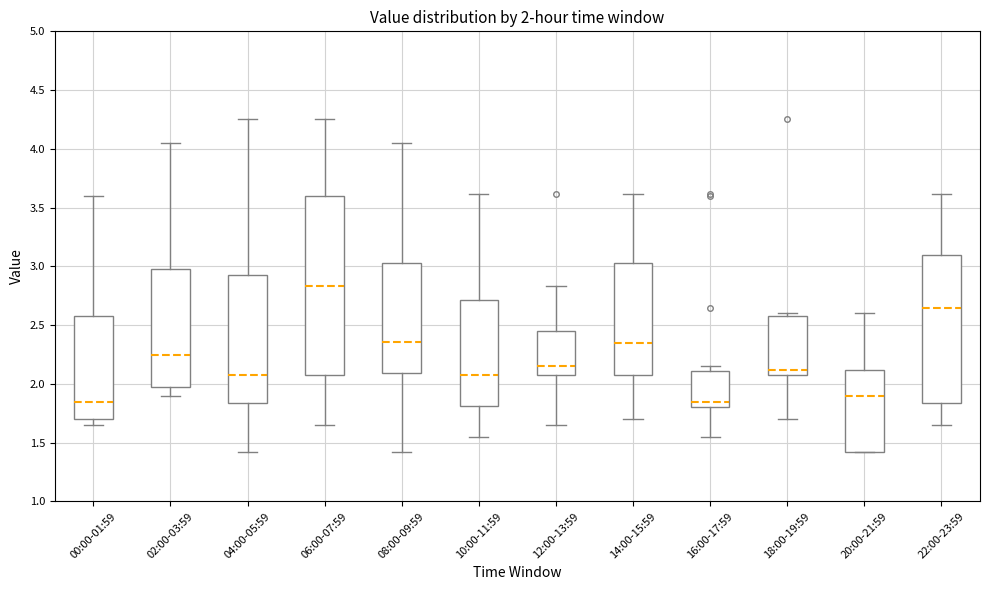

Which box is the tallest, from its lower edge to its upper edge?

06:00-07:59